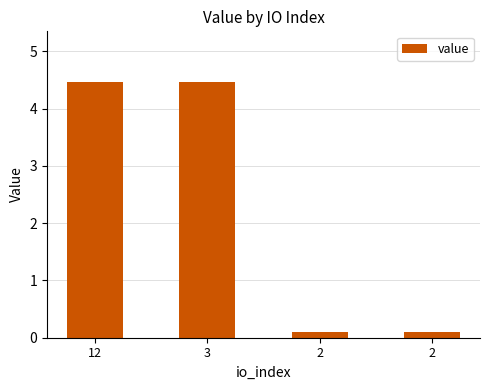

How many data points are above 4?

2